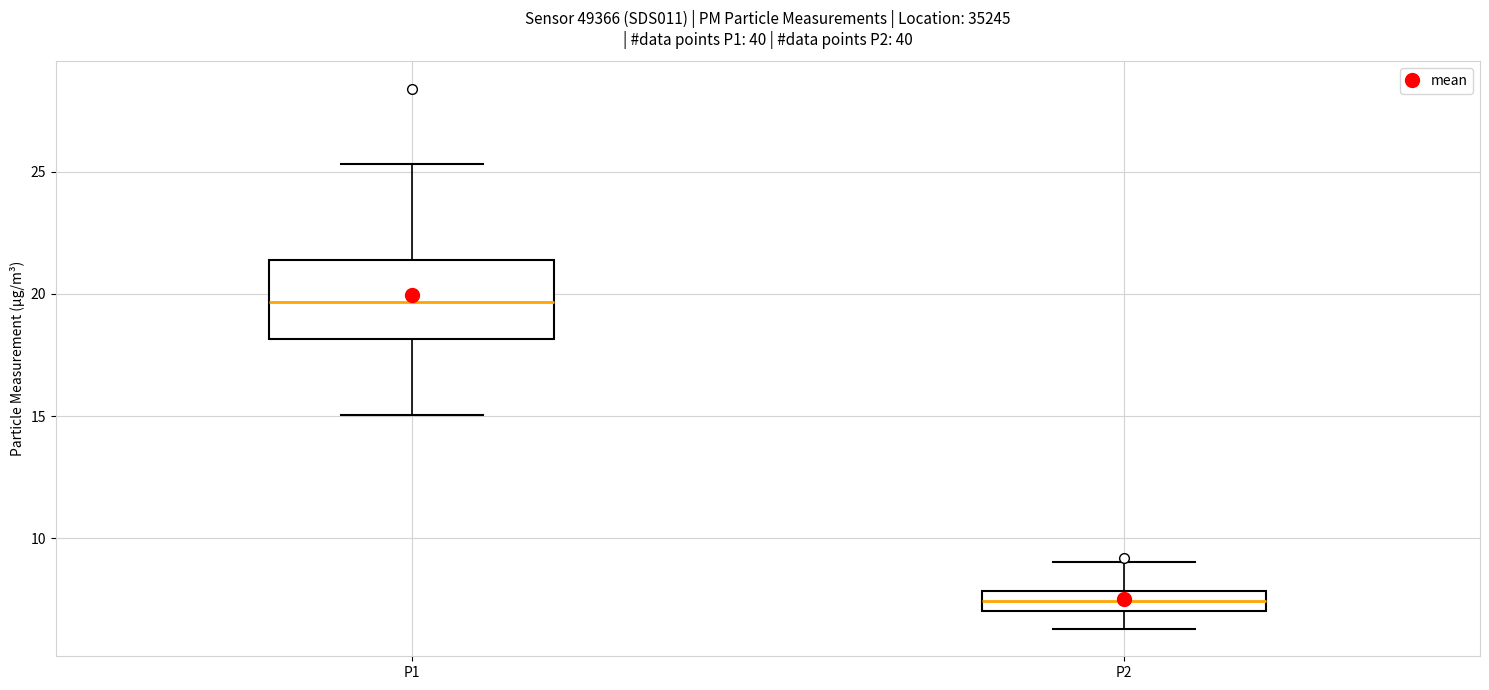

Reading left to right, read every box against the y-axis: the position of its median line, the range the box covers, and the ends of its whiskers. The values are not printed on the chart, so give them approximately, as read against the axis.

P1: median 19.5, box 18.0 to 21.5, whiskers 15.0 to 25.5
P2: median 7.5, box 7.0 to 8.0, whiskers 6.5 to 9.0